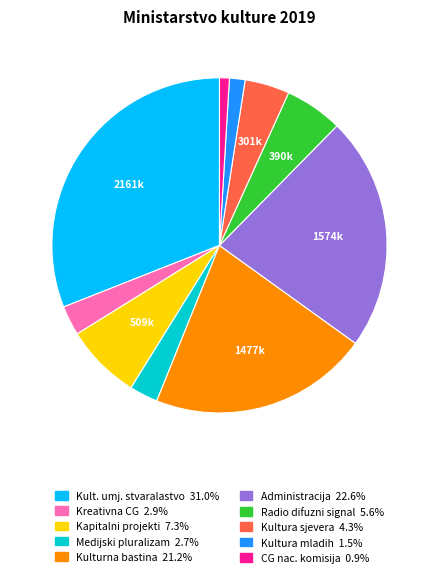

How many segments does this pie chart have?

10